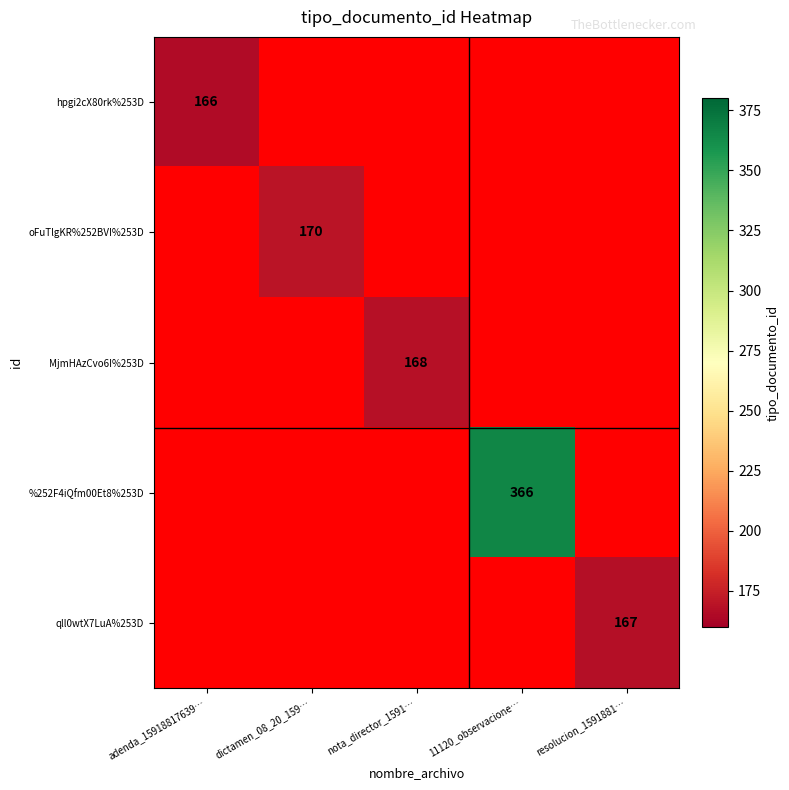

True or false: MjmHAzCvo6I%253D has a value of 221 at nota_director_1591….

False